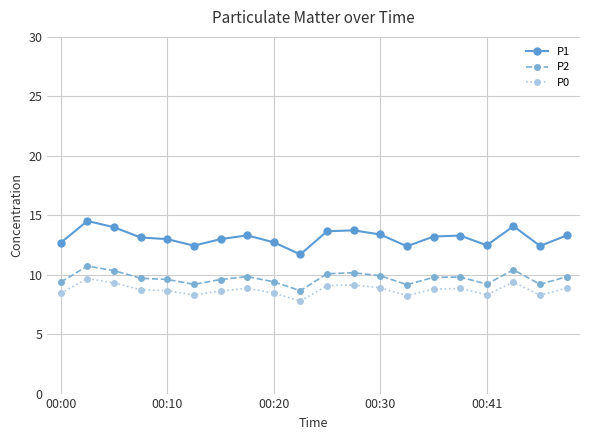

Which series has the largest total across all categories?

P1